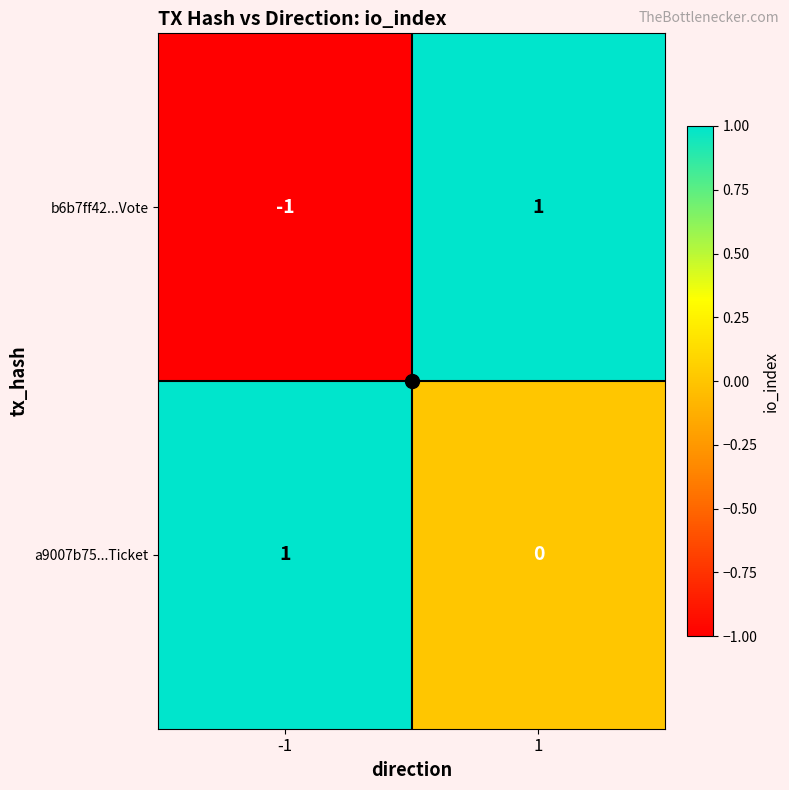

At 1, list the series in order from smallest to largest.

a9007b75...Ticket, b6b7ff42...Vote